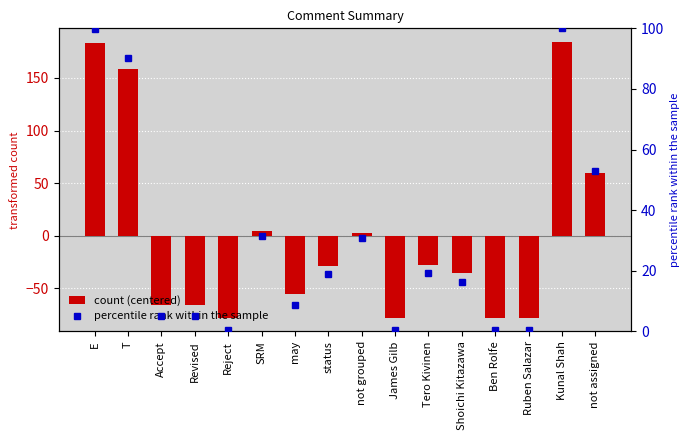

The count (centered) series shows -77.9 at Ben Rolfe. True or false?

True